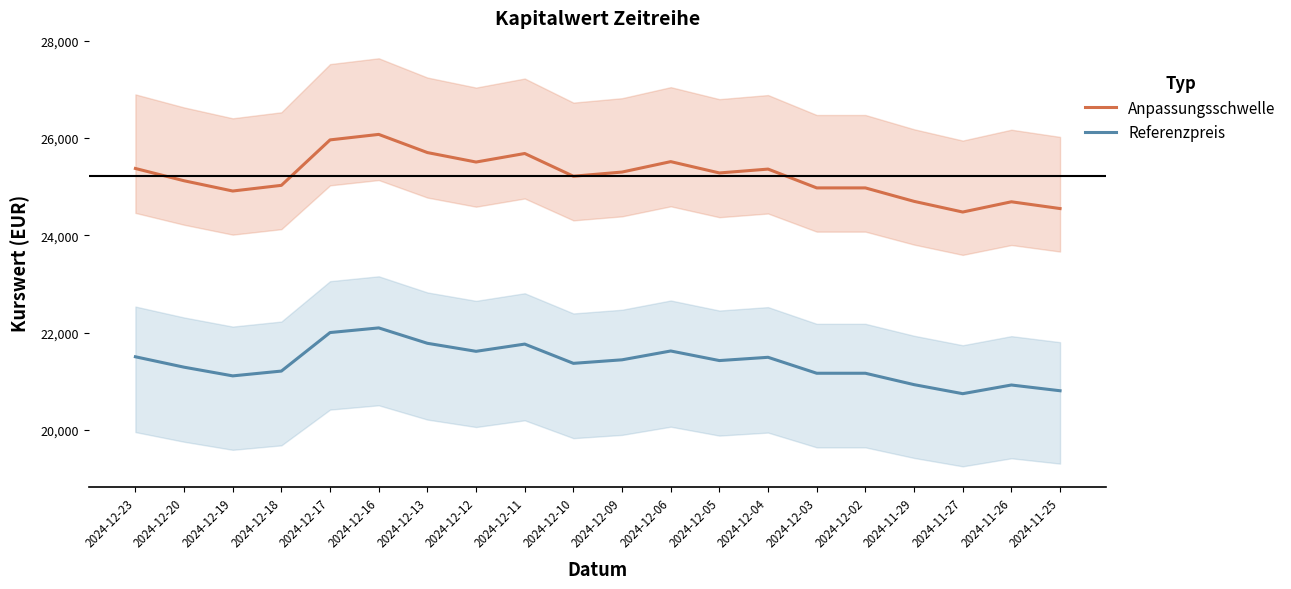

How many lines are shown in the chart?

2